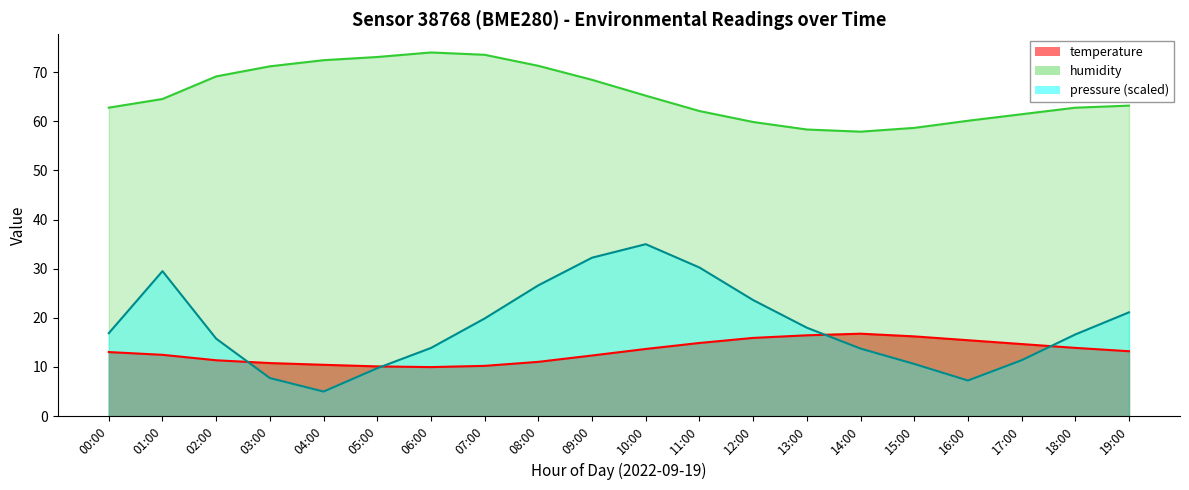

Reading left to right, list all the values displayed in this chart.

temperature: 00:00=13.0	01:00=12.5	02:00=11.4	03:00=10.8	04:00=10.4	05:00=10.1	06:00=10.0	07:00=10.2	08:00=11.1	09:00=12.3	10:00=13.7	11:00=14.9	12:00=15.9	13:00=16.4	14:00=16.8	15:00=16.2	16:00=15.4	17:00=14.7	18:00=13.9	19:00=13.2
humidity: 00:00=62.8	01:00=64.5	02:00=69.2	03:00=71.2	04:00=72.5	05:00=73.1	06:00=74.0	07:00=73.5	08:00=71.3	09:00=68.5	10:00=65.2	11:00=62.1	12:00=59.9	13:00=58.3	14:00=57.9	15:00=58.7	16:00=60.1	17:00=61.5	18:00=62.8	19:00=63.2
pressure_norm: 00:00=16.9	01:00=29.5	02:00=15.8	03:00=7.7	04:00=5.0	05:00=9.8	06:00=13.9	07:00=19.9	08:00=26.6	09:00=32.3	10:00=35.0	11:00=30.2	12:00=23.6	13:00=18.0	14:00=13.8	15:00=10.6	16:00=7.3	17:00=11.4	18:00=16.6	19:00=21.1